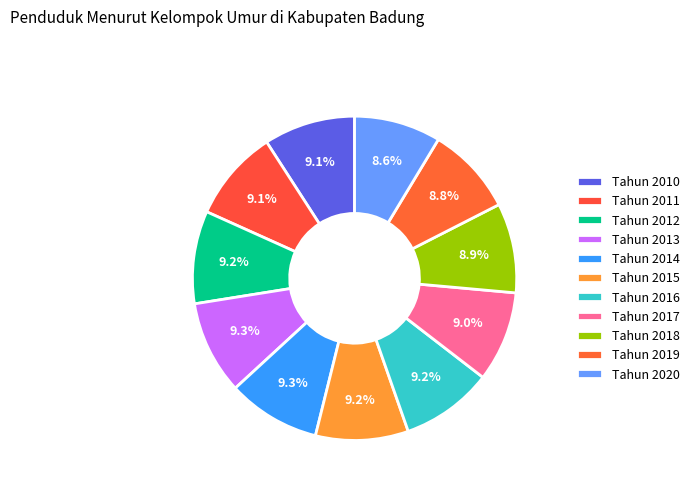

Is there a majority slice in this chart?

No